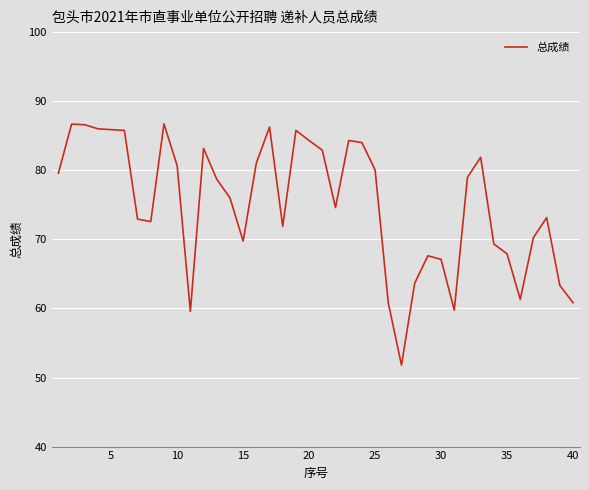

What is the difference between the maximum and minimum values?

34.9